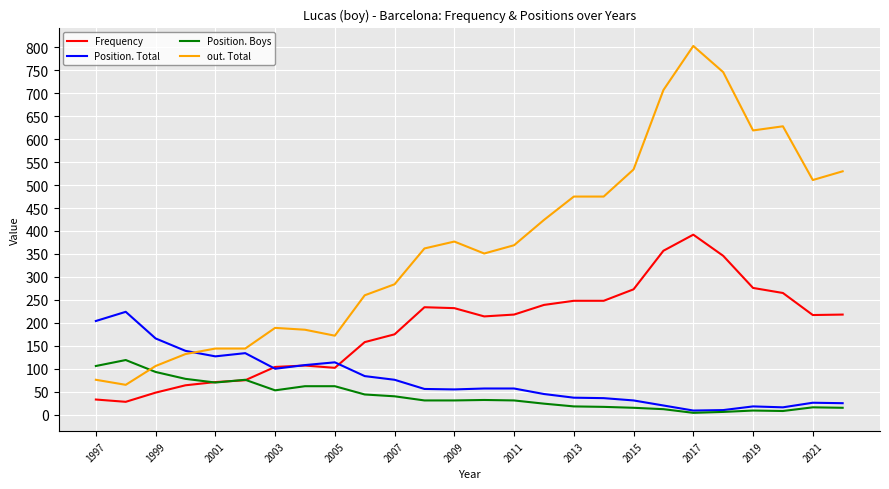

What is the maximum value for Frequency?

392